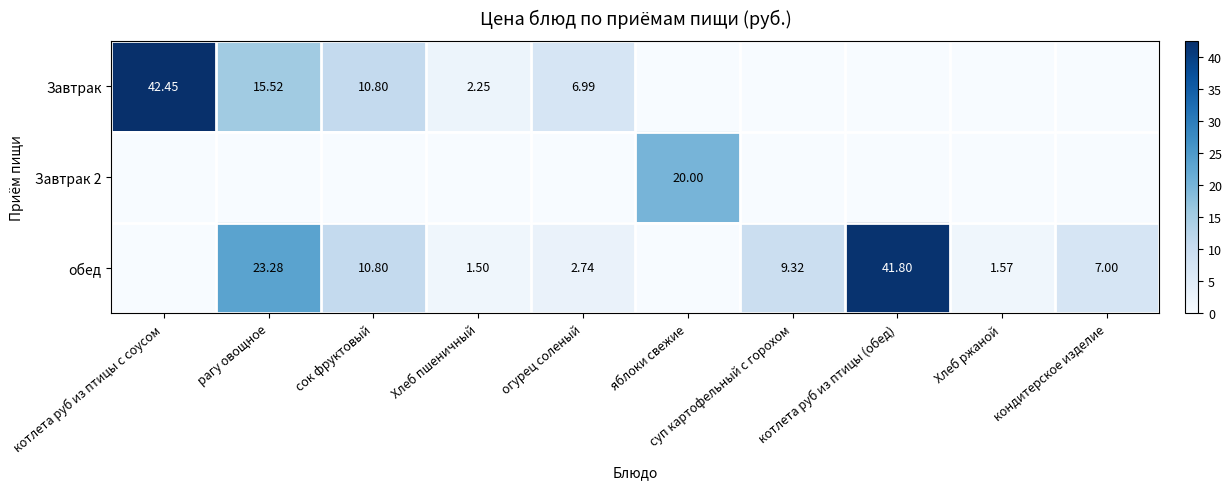

At which label is обед closest to 20?

рагу овощное